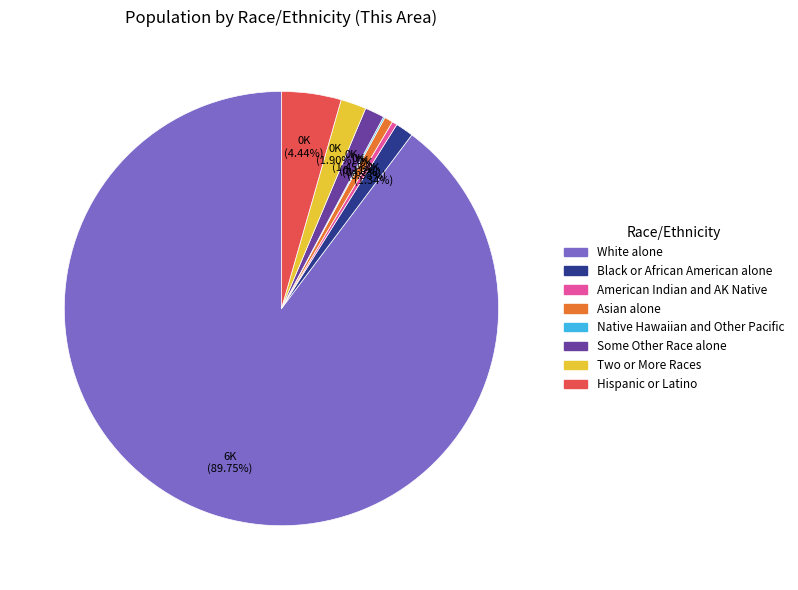

Combined, what portion of the pie is White alone and Asian alone?

90.4%